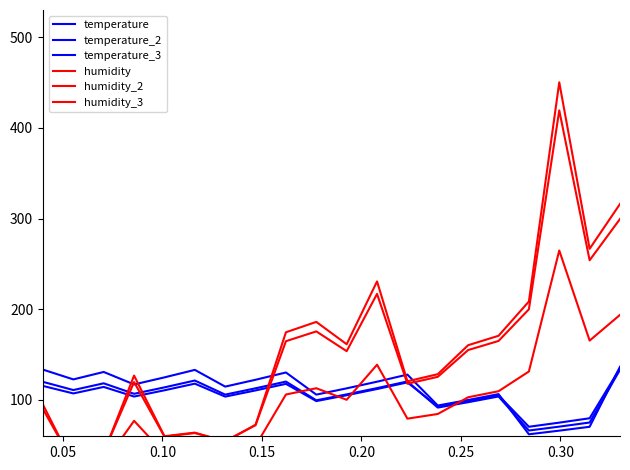

What is the greatest value displayed?

450.2